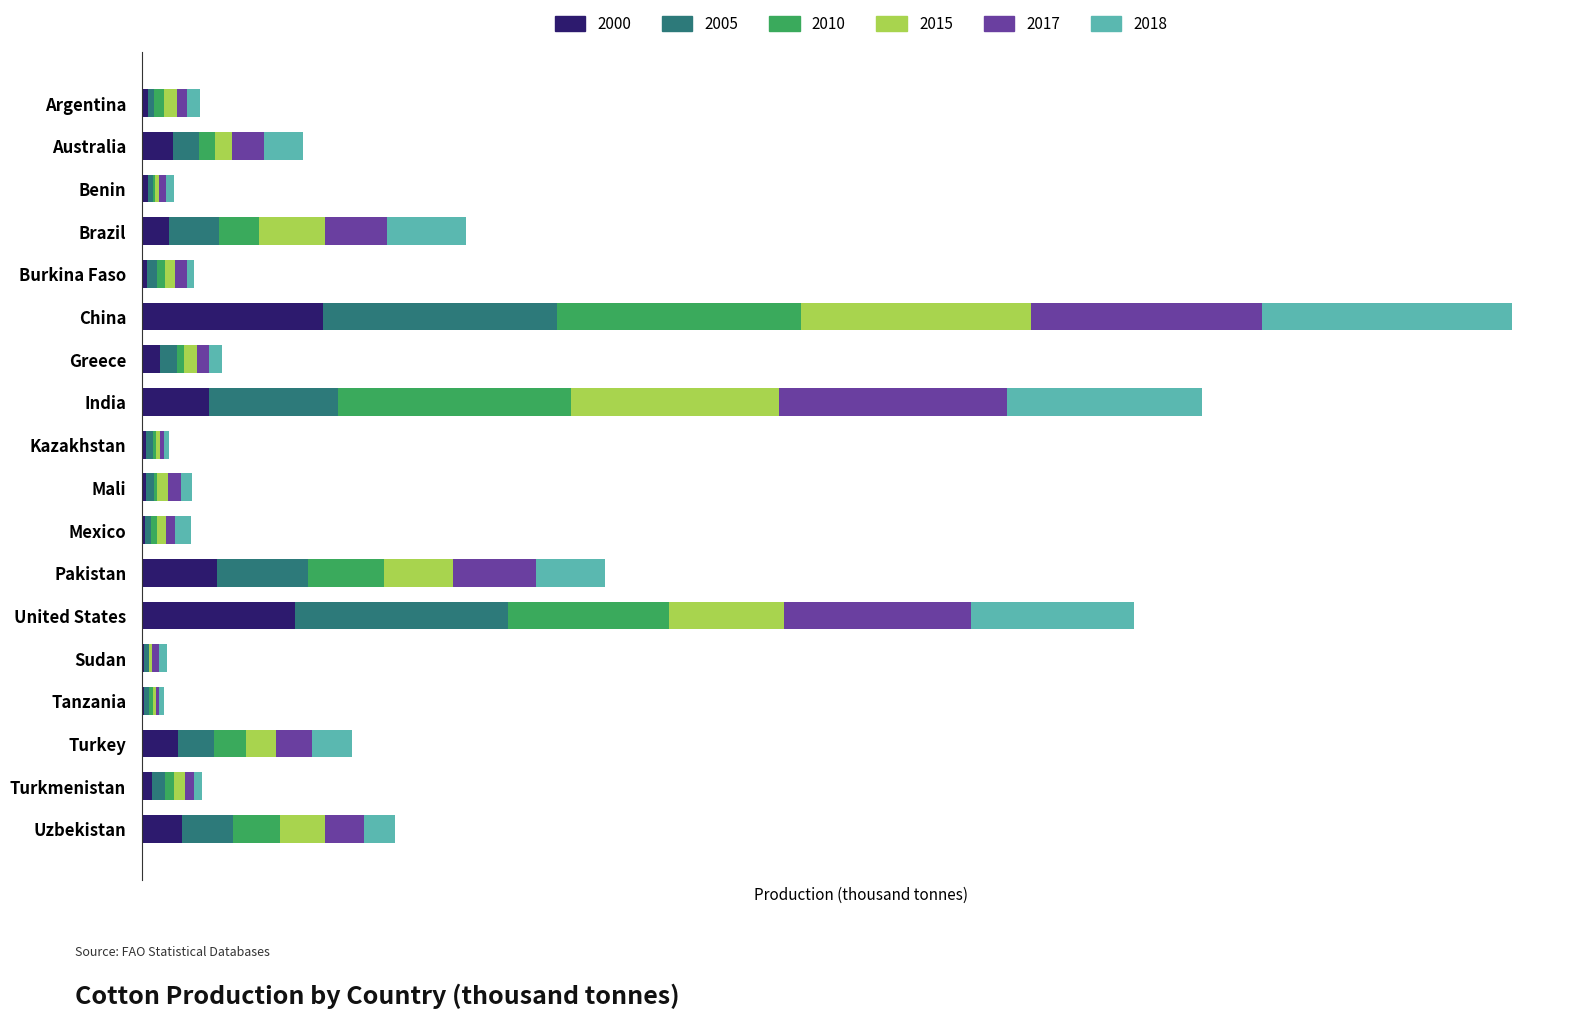

What position from the left is China?

6